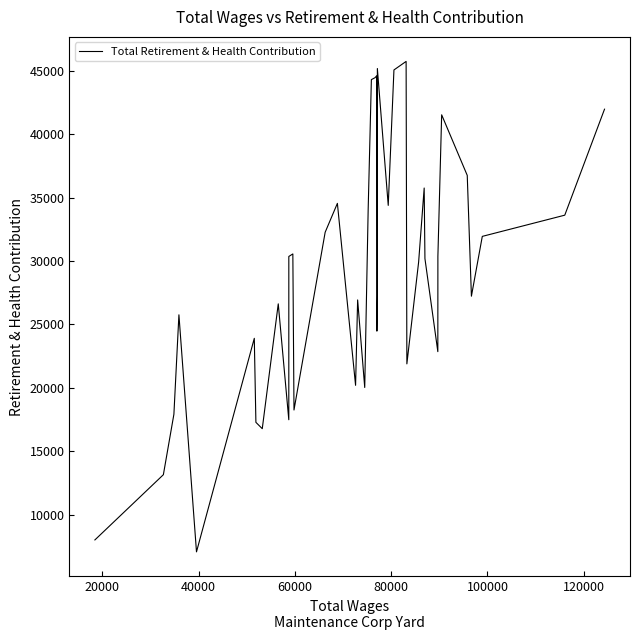

What is the maximum value shown in the chart?

45750